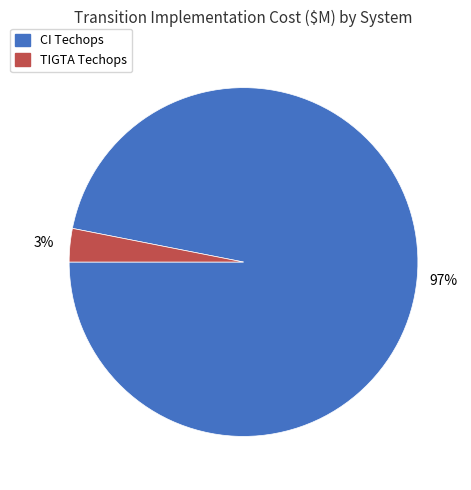

The CI Techops slice represents 97% of the pie. True or false?

True